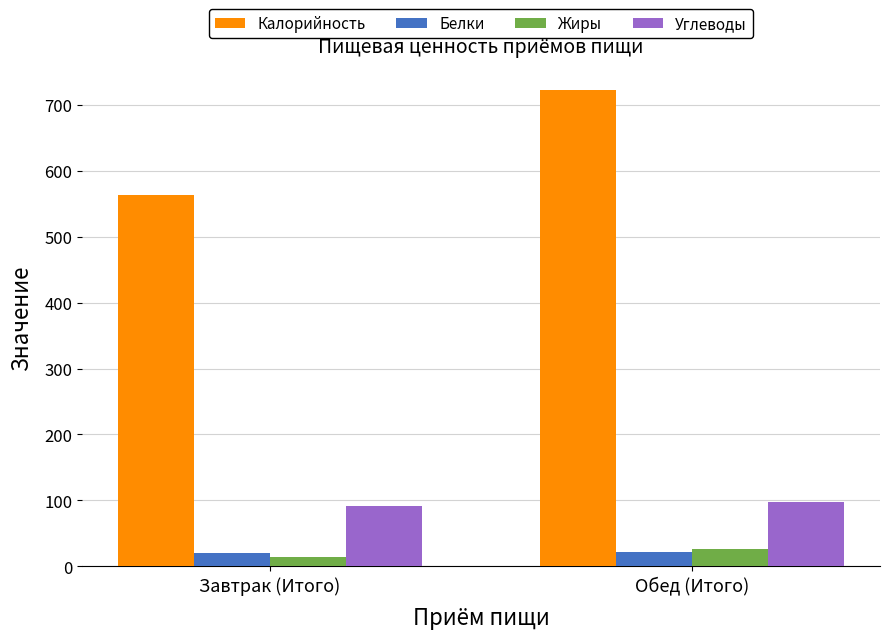

True or false: Углеводы has a value of 91.9 at Завтрак (Итого).

True